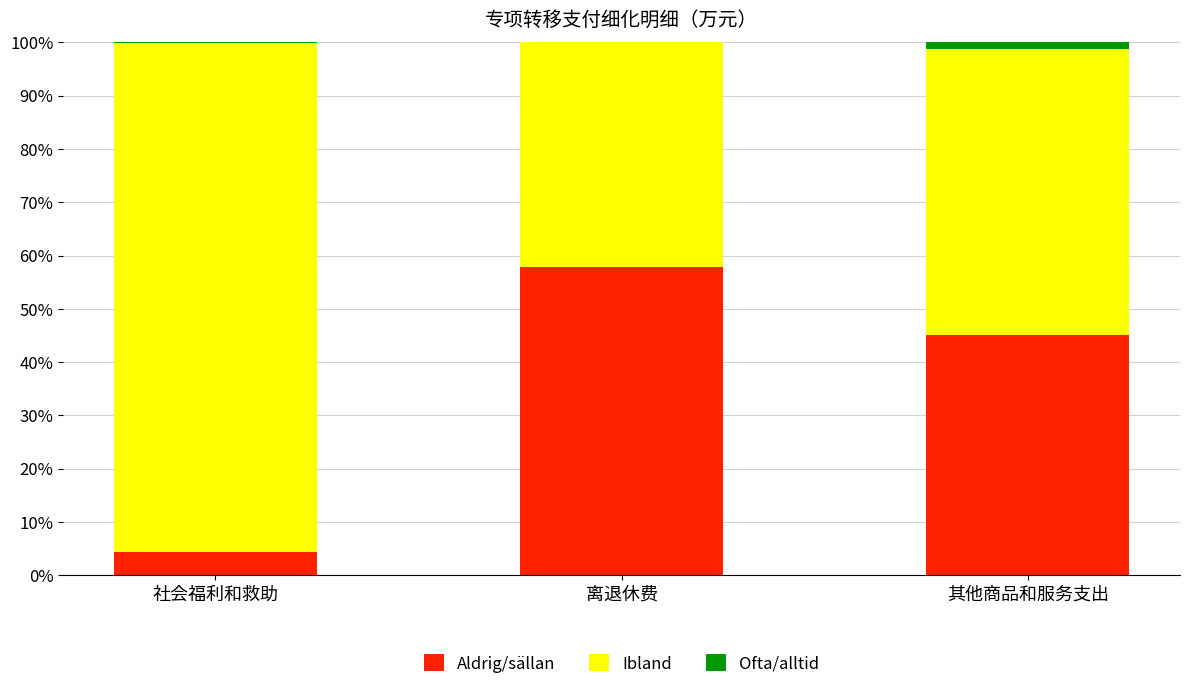

Is it true that Aldrig/sällan equals 57.8 at 离退休费?

True